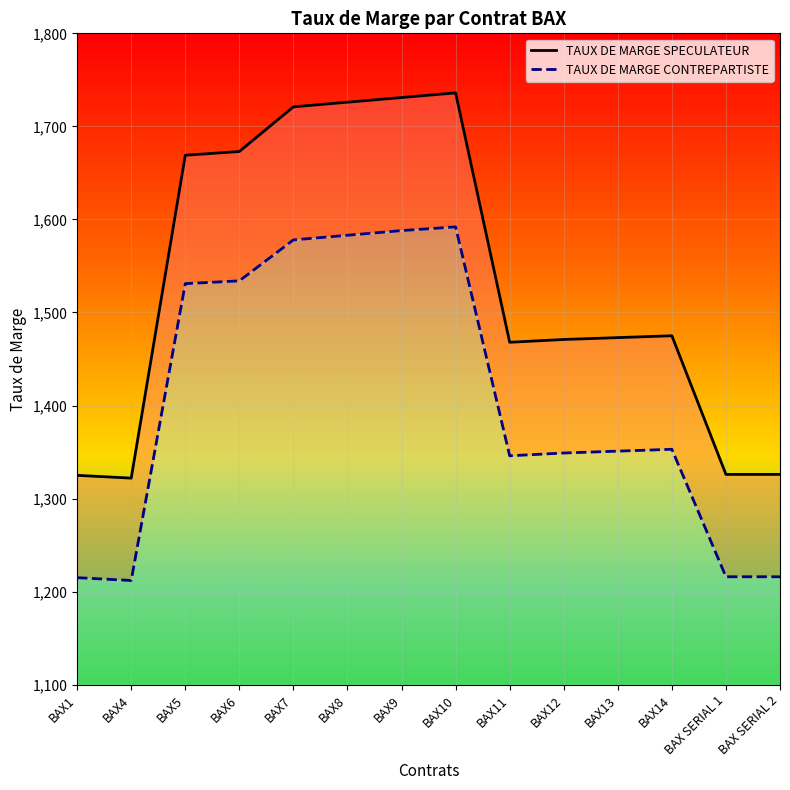

True or false: TAUX DE MARGE CONTREPARTISTE and TAUX DE MARGE SPECULATEUR cross at least once.

False